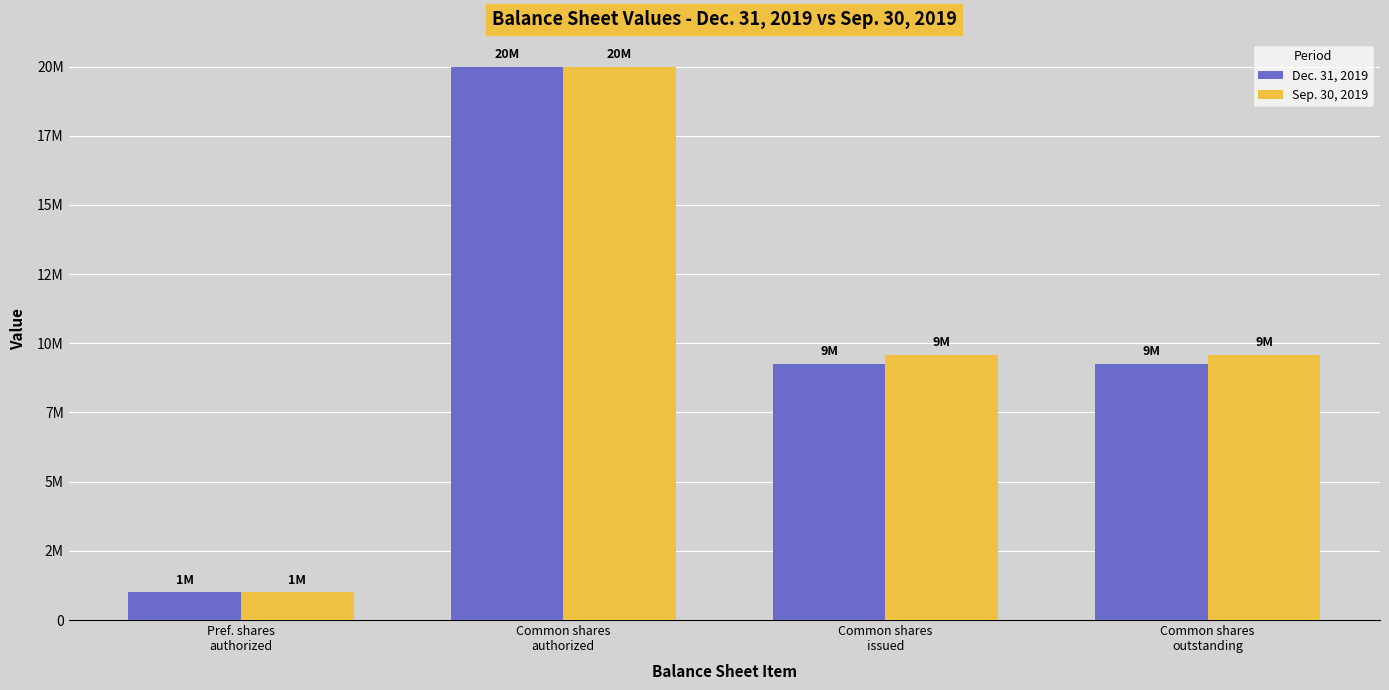

What is the difference between the Dec. 31, 2019 values at Pref. shares
authorized and Common shares
outstanding?

8258000